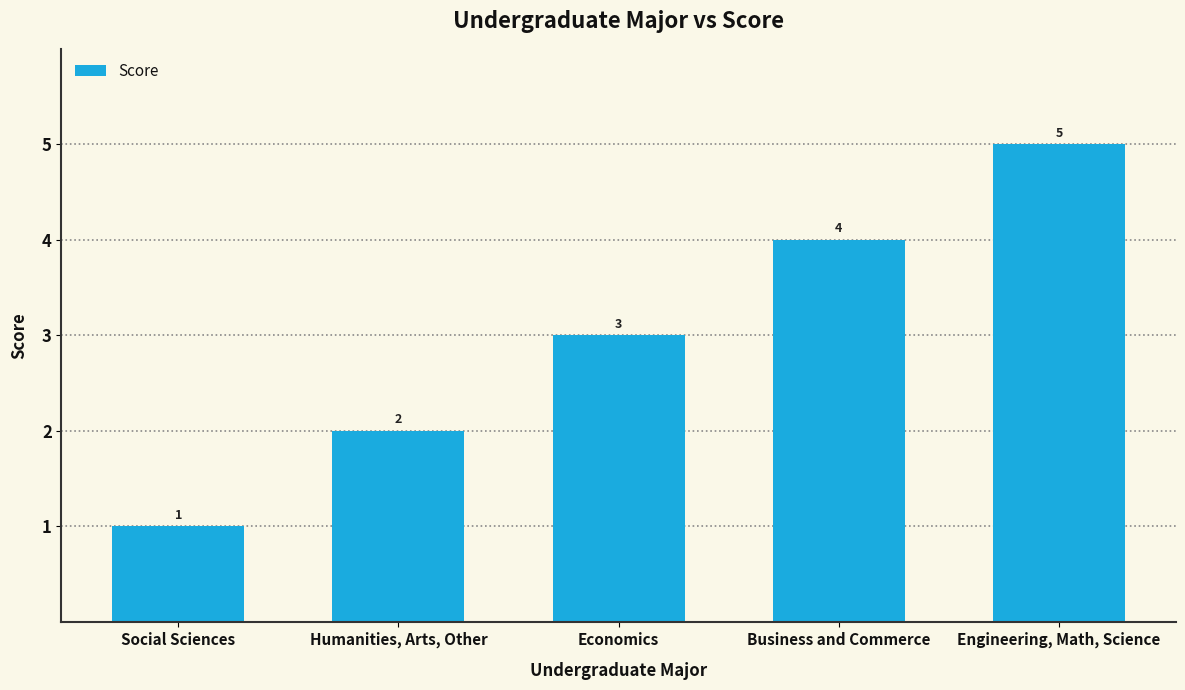

The value at Engineering, Math, Science is 7. True or false?

False